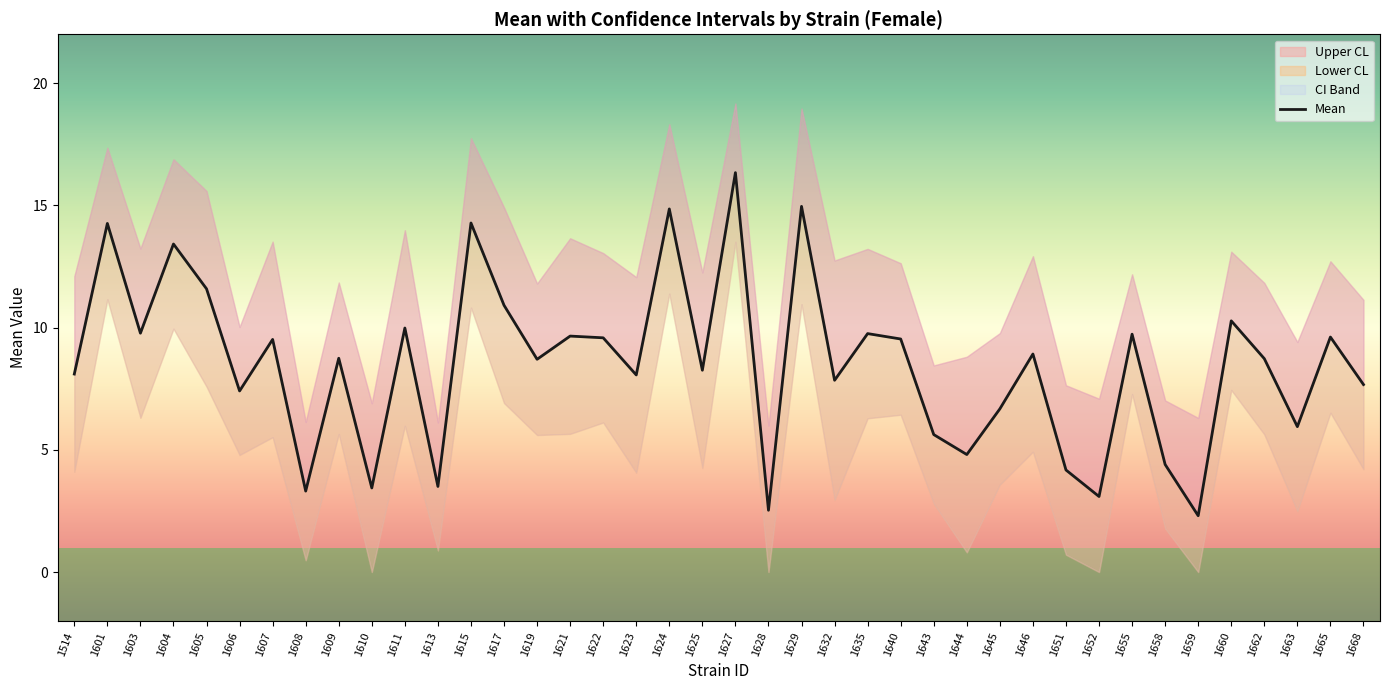

How many lines are shown in the chart?

1